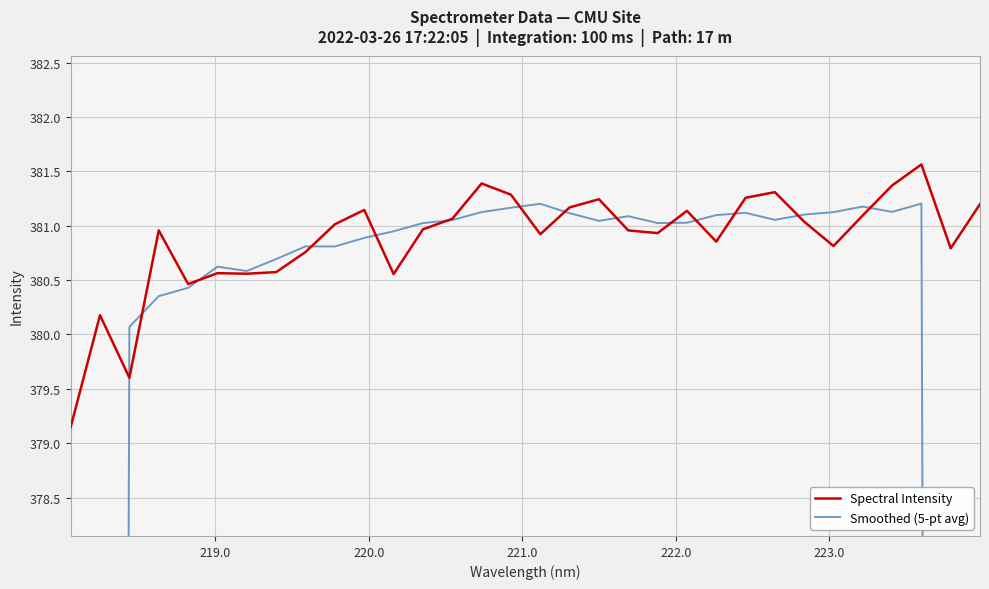

Which series has the largest total across all categories?

Spectral Intensity